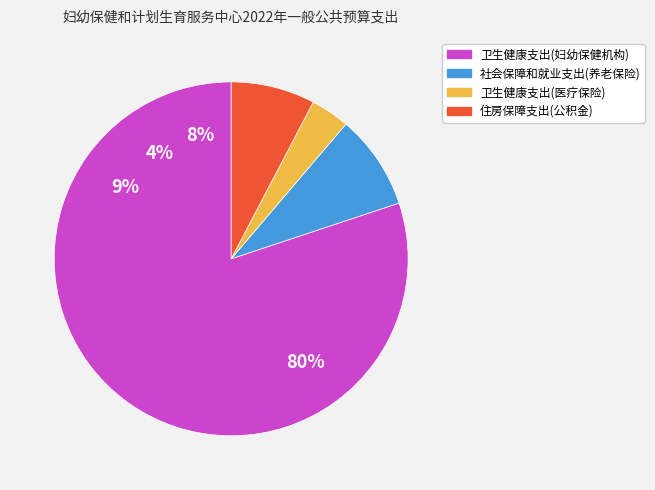

Which slice is the largest?

卫生健康支出(妇幼保健机构)